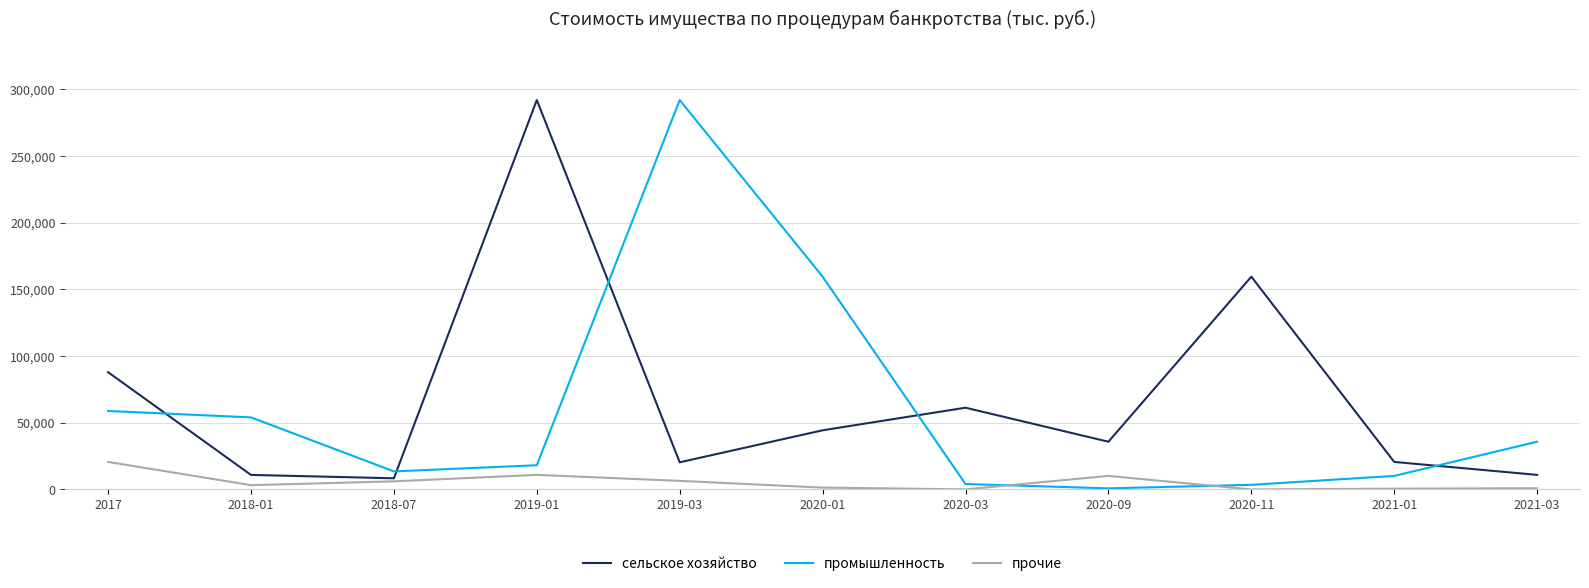

What is the approximate value of прочие at 2020-01?

1389.0